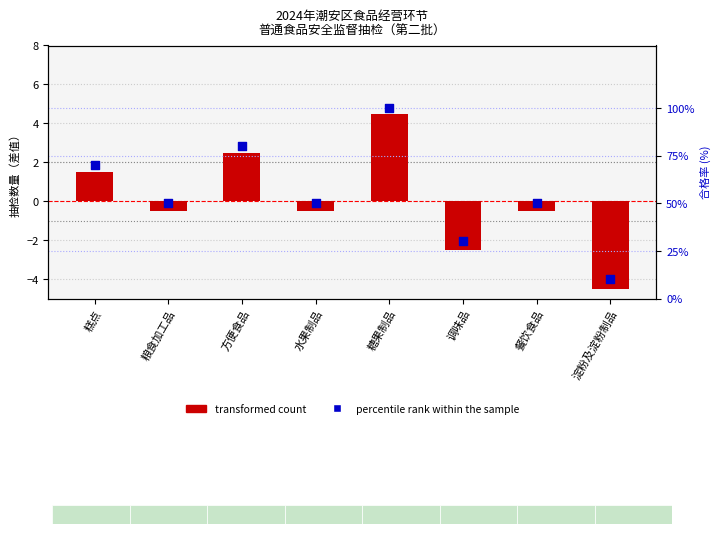

Which series contains the lowest Y value?

transformed count